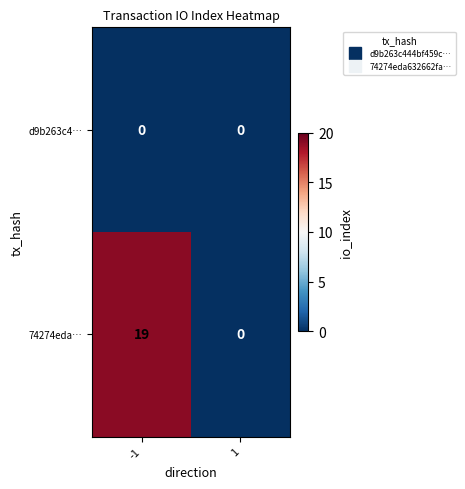

Which series has the widest spread of values?

74274eda…